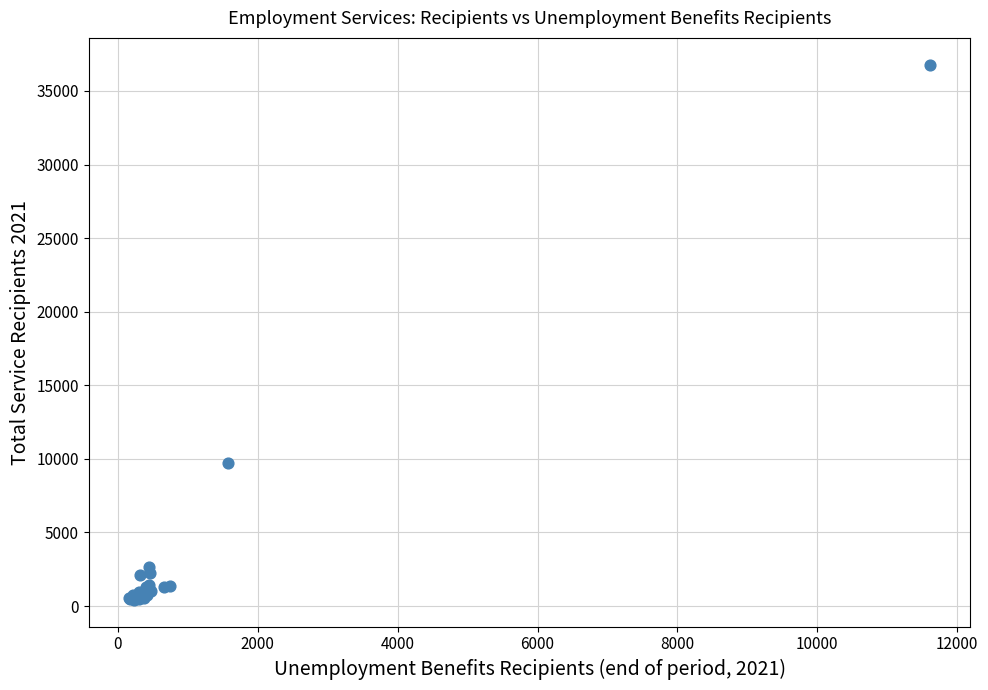

What Y value in the scatter plot is closest to 18606?

9724